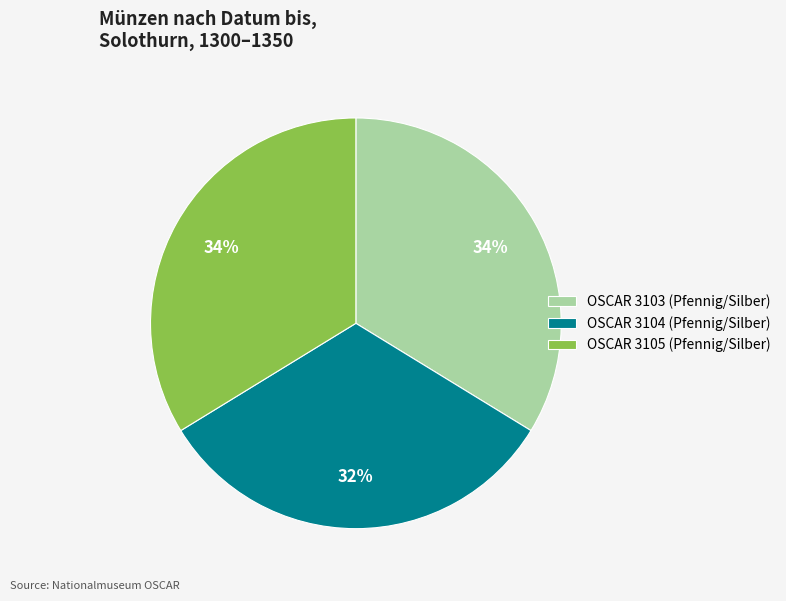

Does OSCAR 3105 (Pfennig/Silber) account for over 50% of the chart?

No